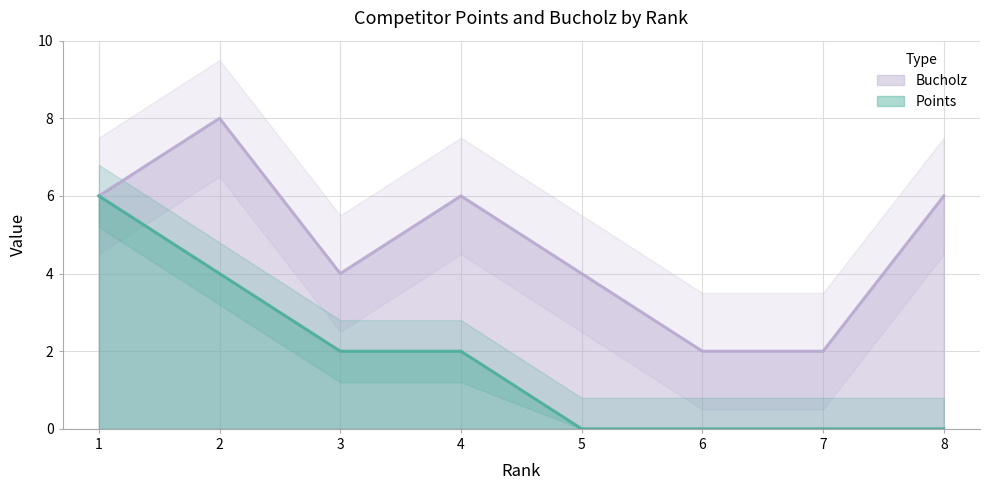

What is the average value of the Bucholz series?

5